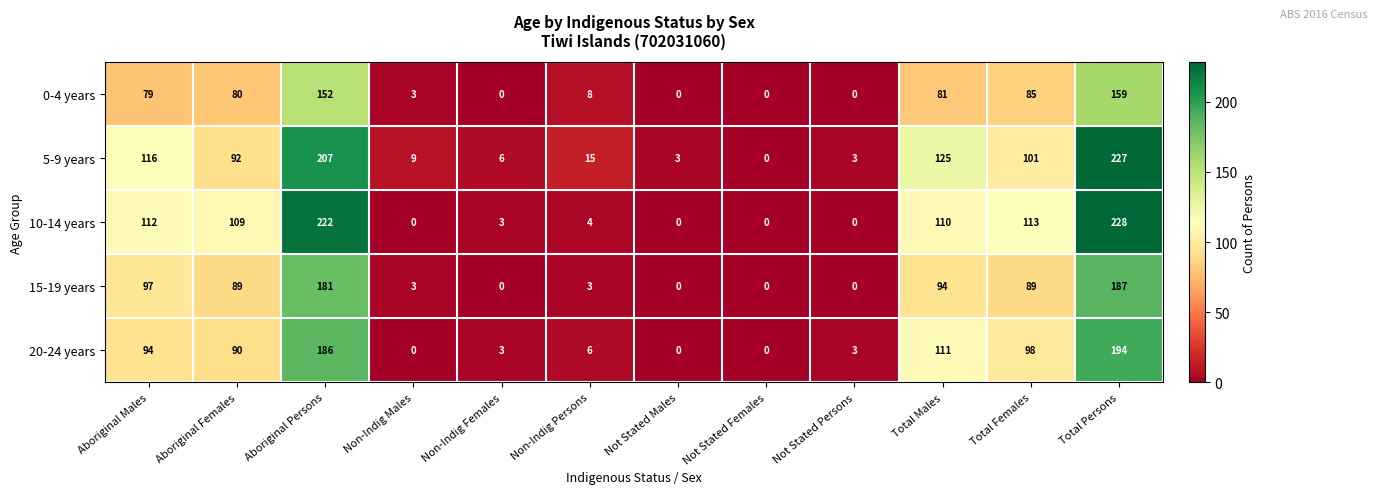

Which series has the largest range (max minus min)?

10-14 years